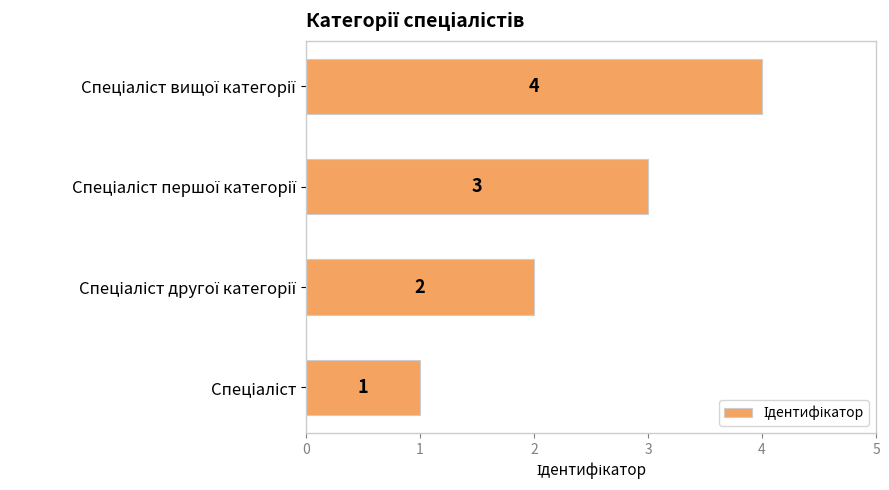

What is the sum of all values?

10